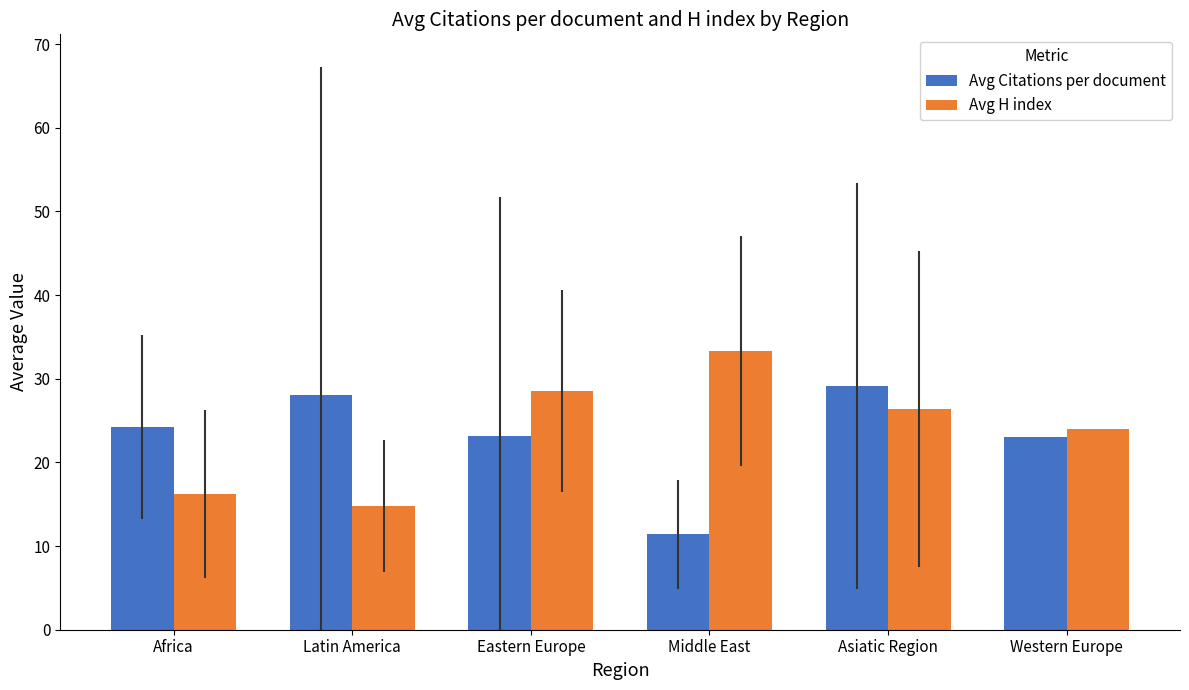

What are all the series names shown in the legend?

Avg Citations per document, Avg H index